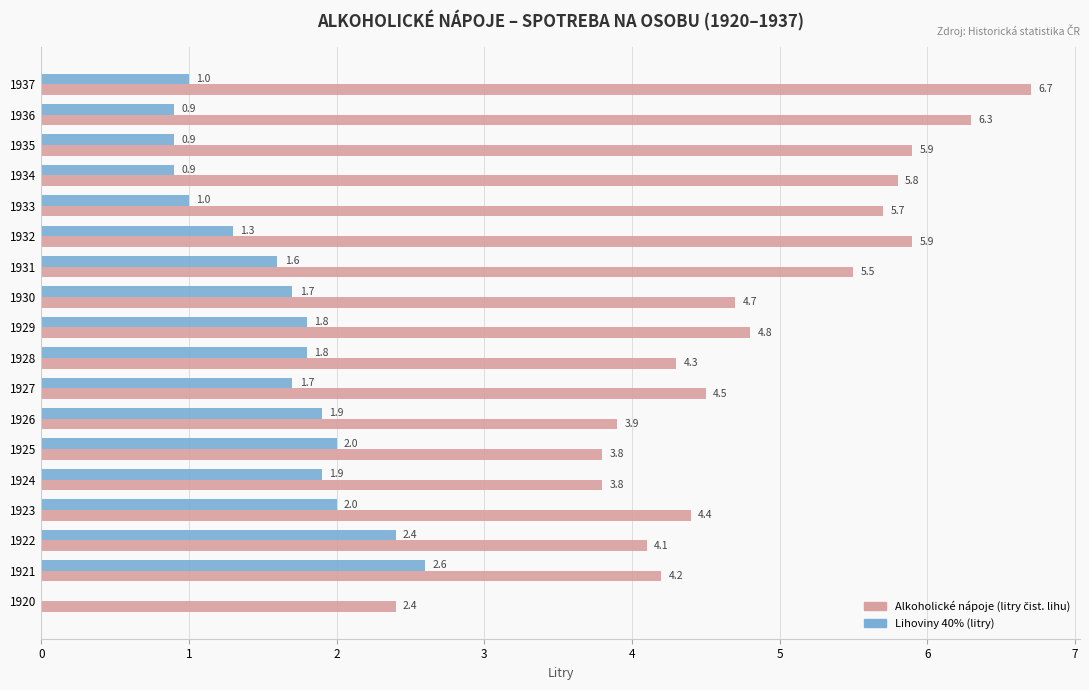

At which category is the sum across all series the highest?

1937